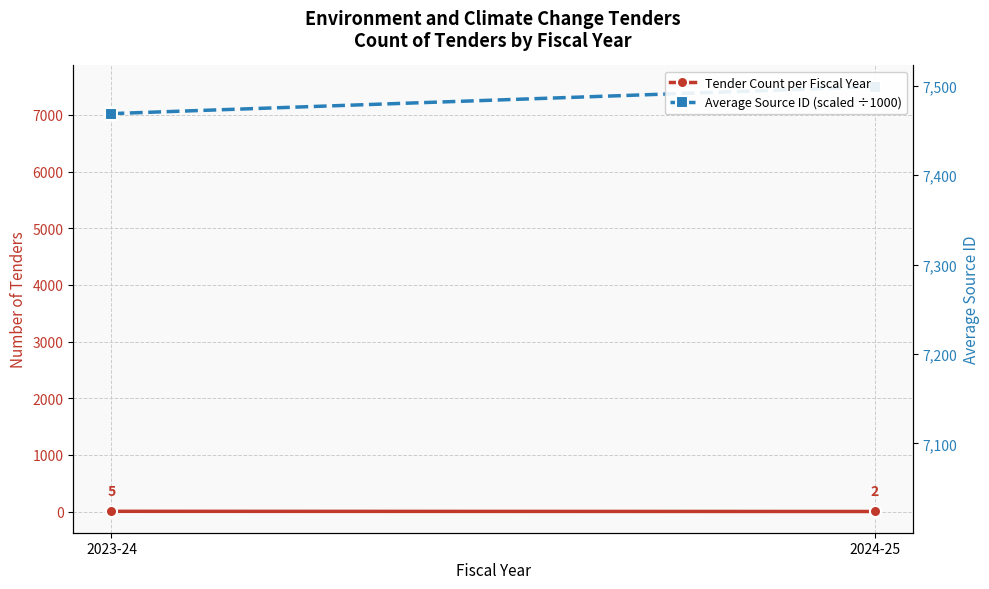

How many values in the Tender Count per Fiscal Year series are below 5?

1